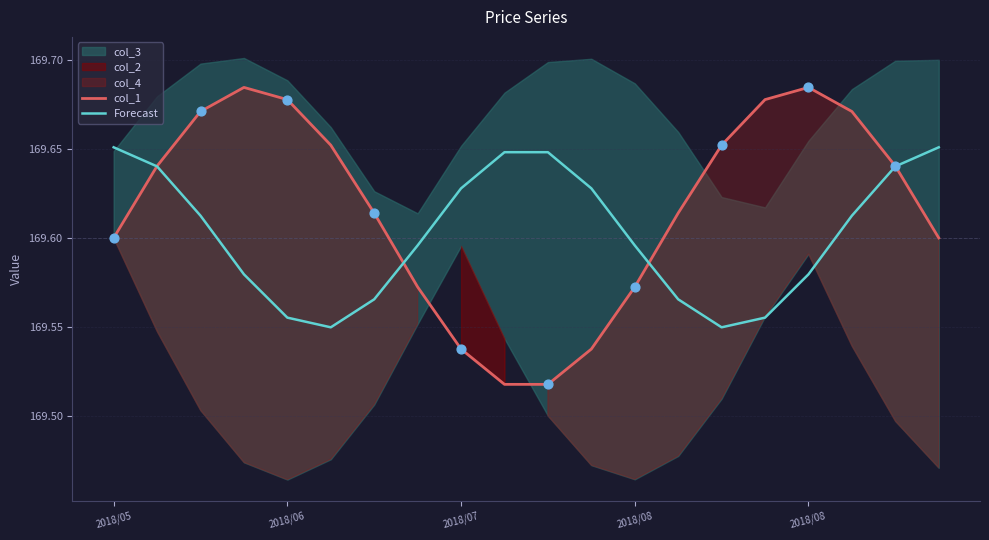

Which series reaches the maximum Y coordinate?

col_1